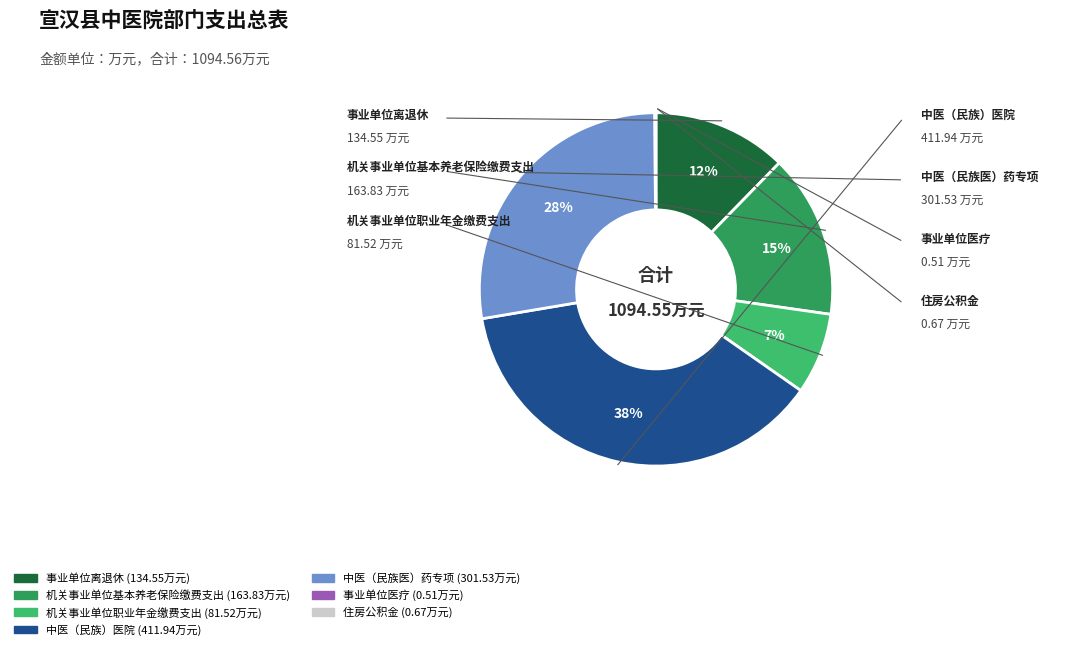

To the nearest percent, what is the average slice percentage?

14%